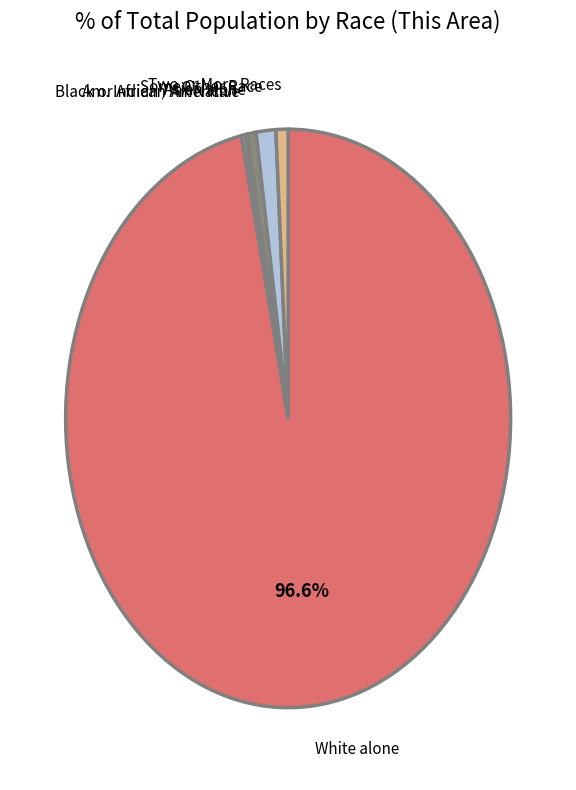

Does any single category account for the majority?

Yes